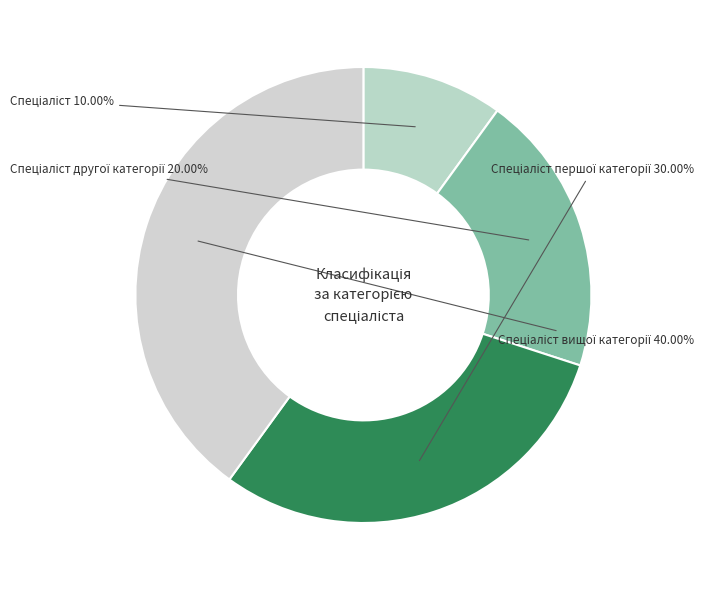

How many segments does this pie chart have?

4